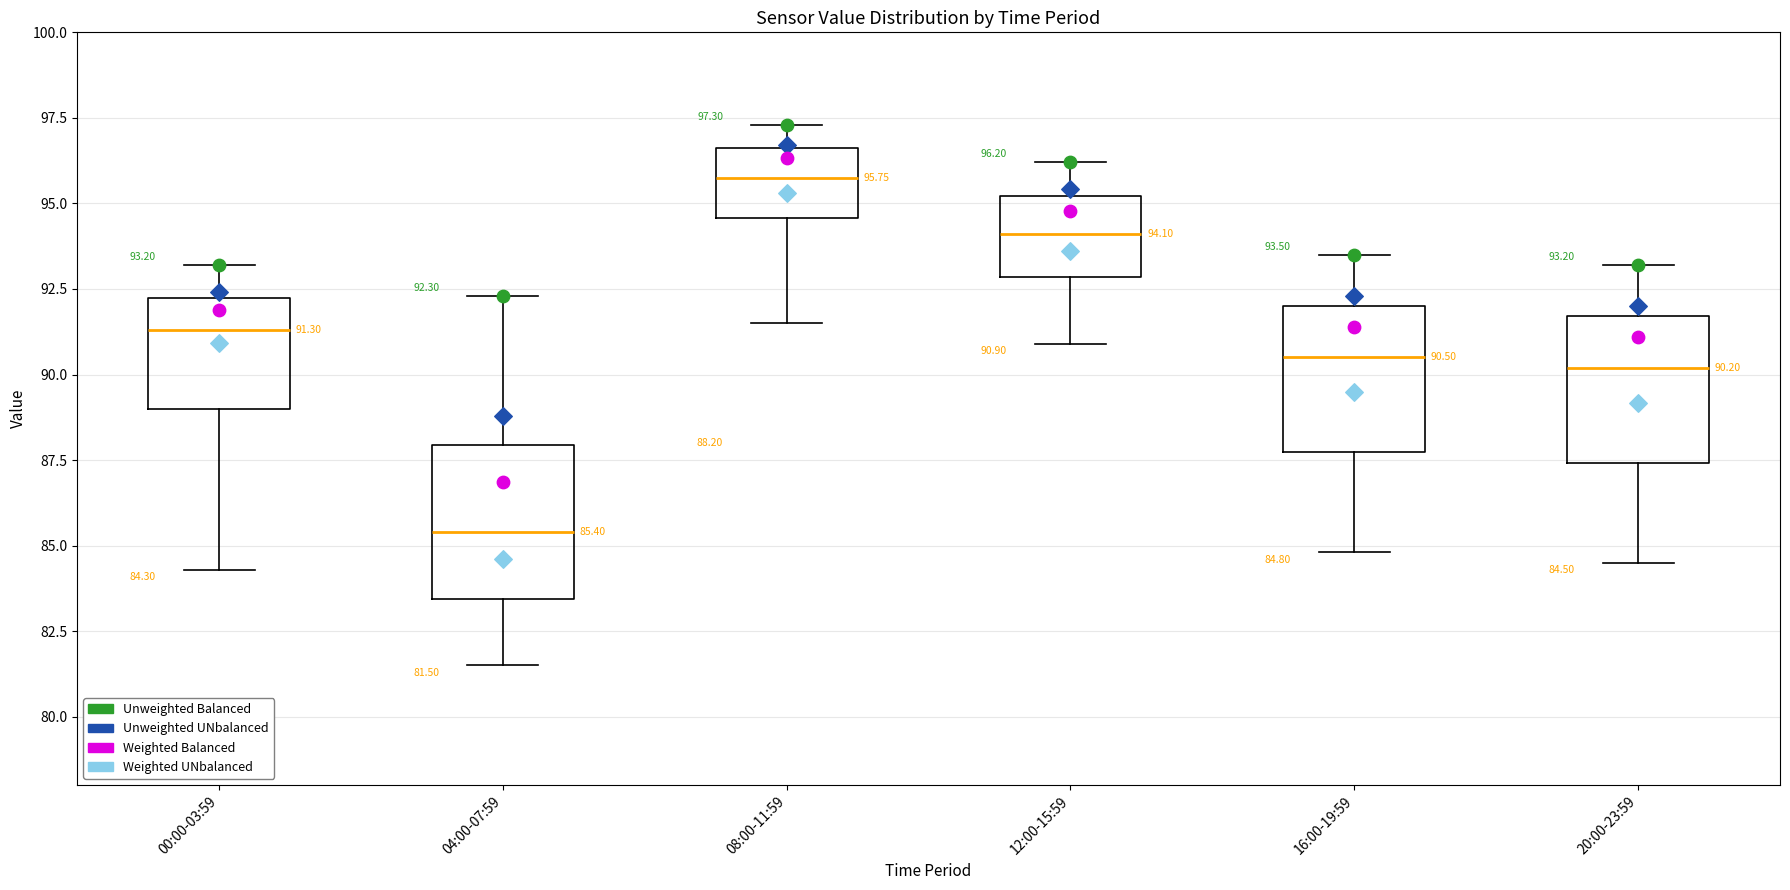

Which box has the highest median line?

08:00-11:59